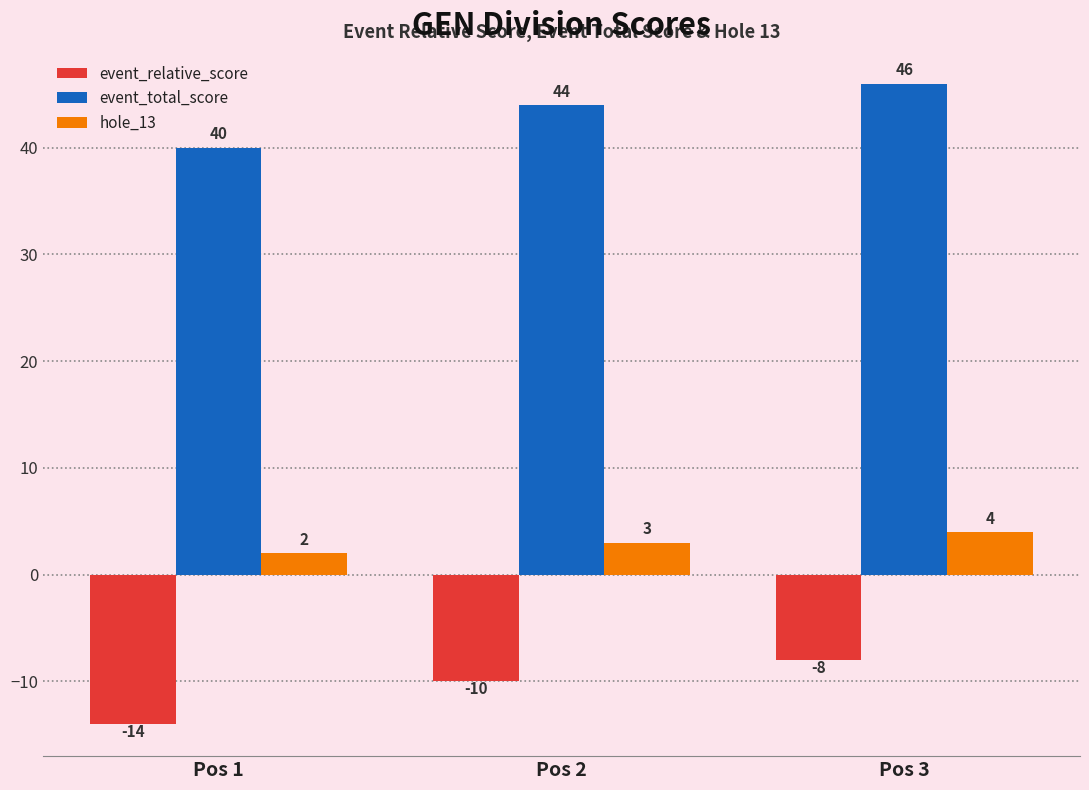

What is the average value of the hole_13 series?

3